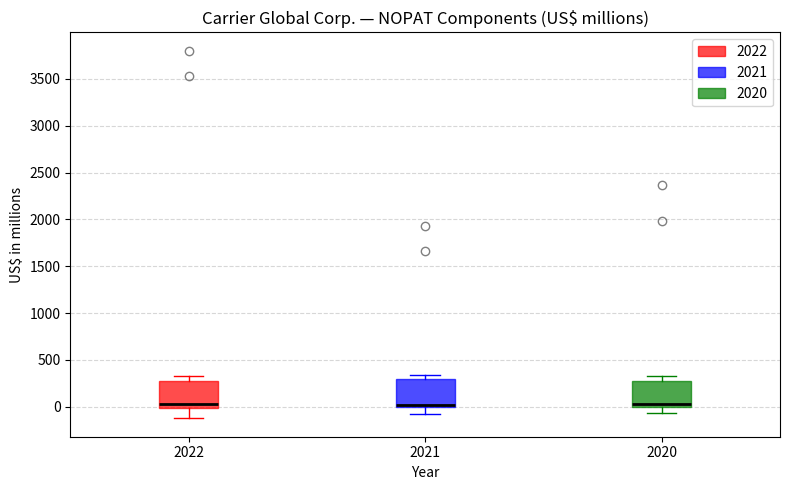

Reading left to right, read every box against the y-axis: the position of its median line, the range the box covers, and the ends of its whiskers. The values are not printed on the chart, so give them approximately, as read against the axis.

2022: median 50, box 0 to 300, whiskers -100 to 300 (just above the box's upper edge)
2021: median 0 (just above the box's lower edge), box 0 to 300, whiskers -50 to 350
2020: median 50, box 0 to 300, whiskers -50 to 350